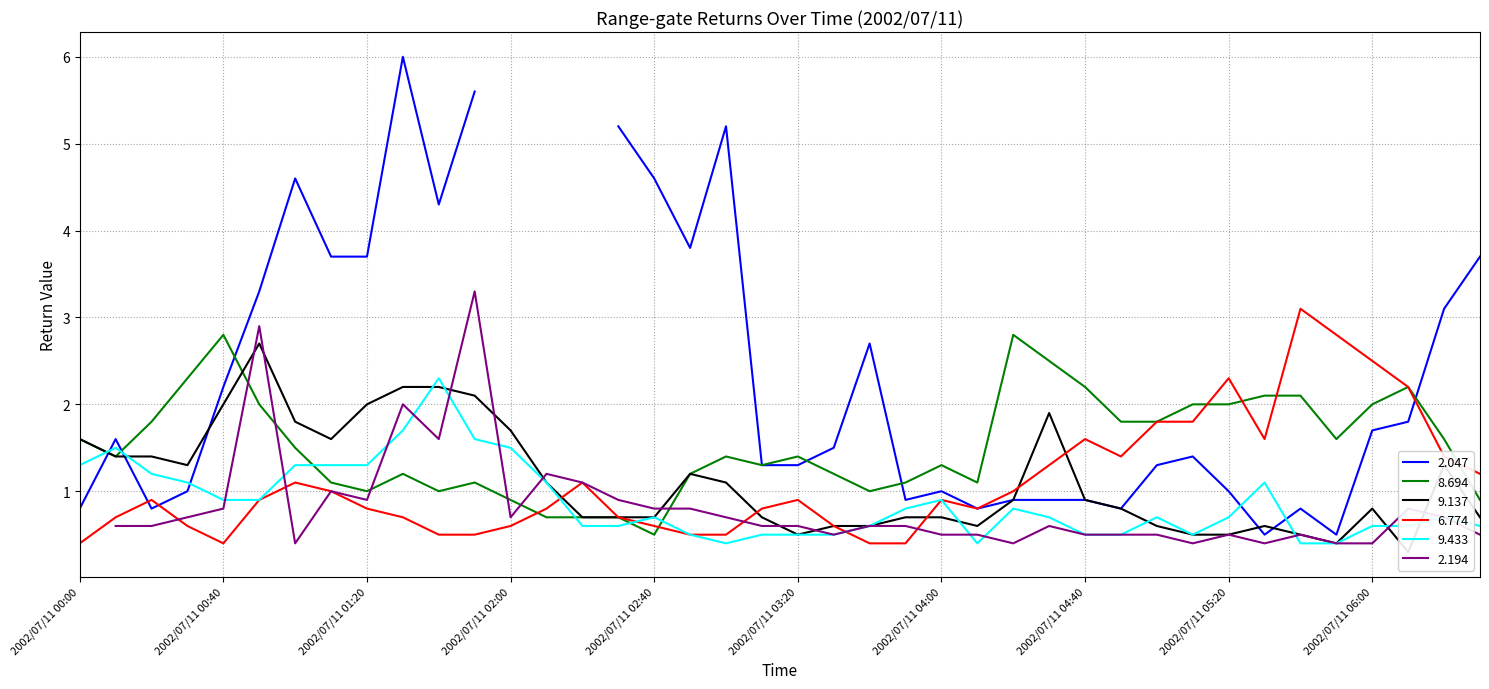

Is the value of 9.433 at 2002/07/11 03:00 greater than the value of 8.694 at 2002/07/11 06:10?

No